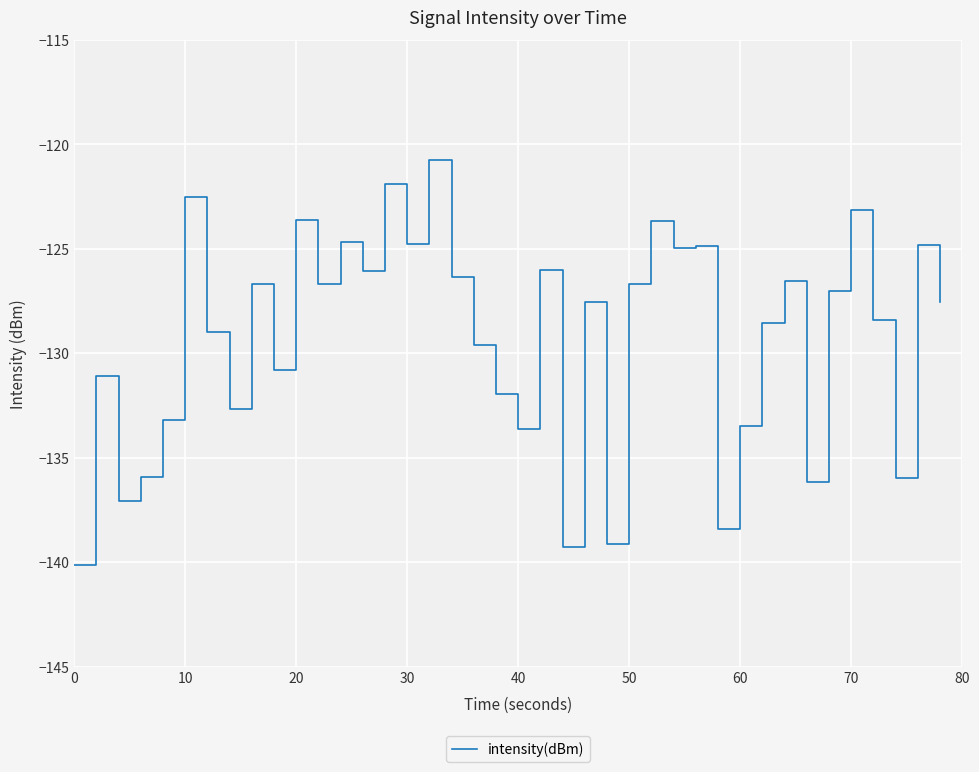

What is the greatest value displayed?

-120.8